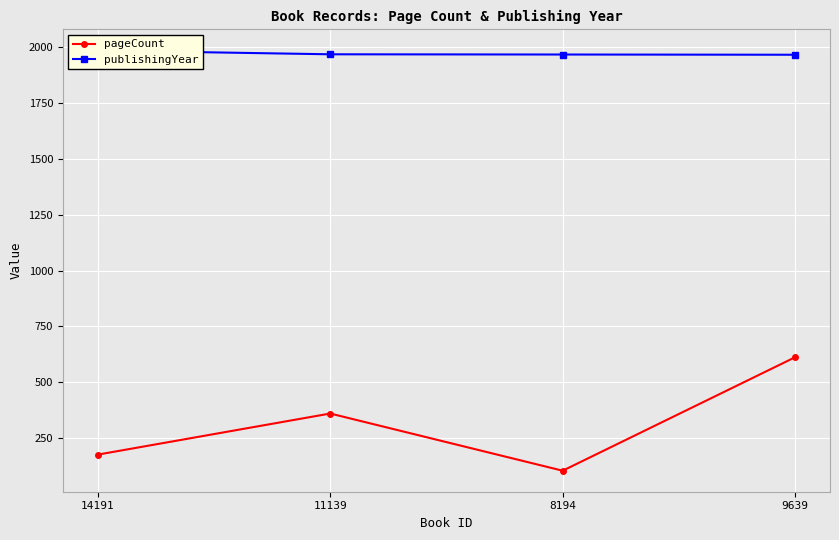

True or false: pageCount and publishingYear cross at least once.

False